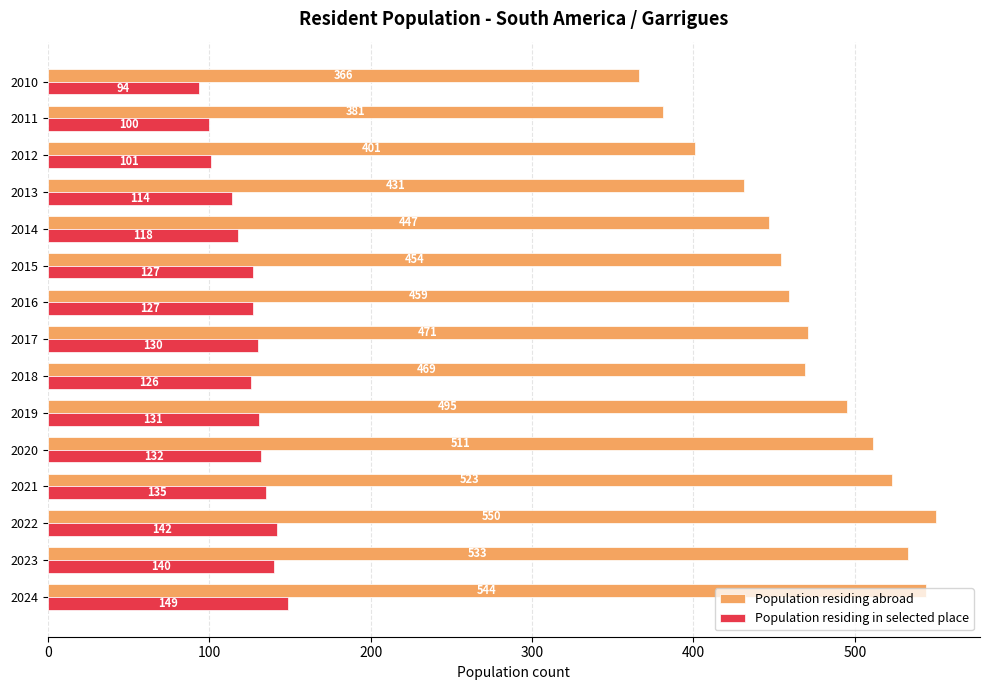

Which series has the largest total across all categories?

Population residing abroad